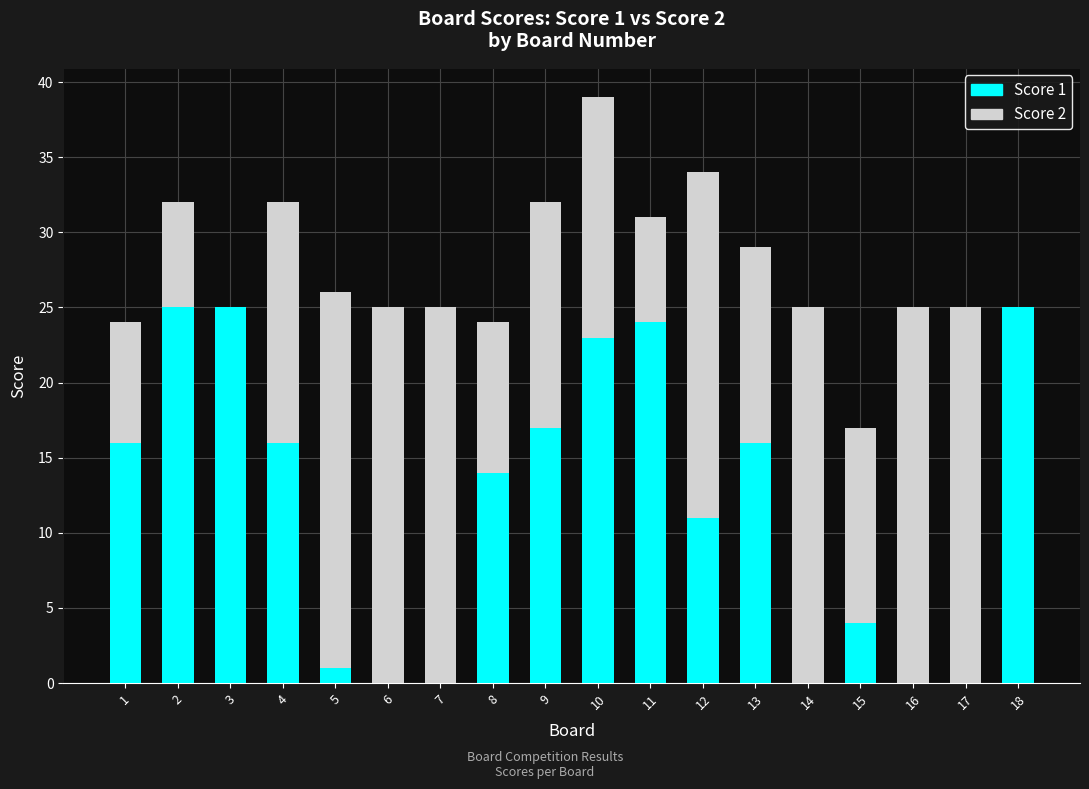

The value of Score 1 at 2 is 36. True or false?

False